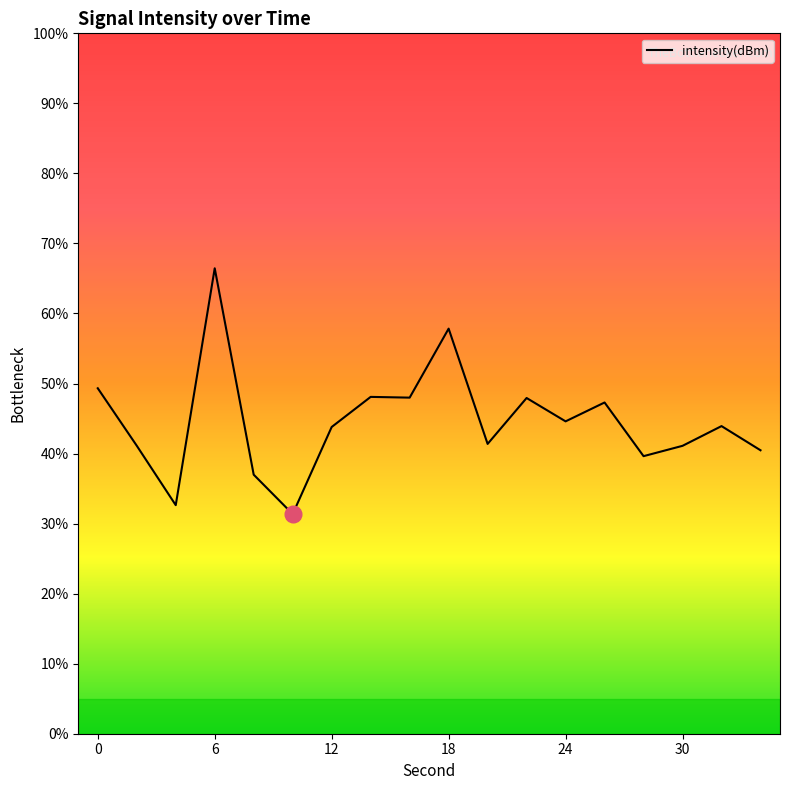

Count the number of categories in the chart.

18